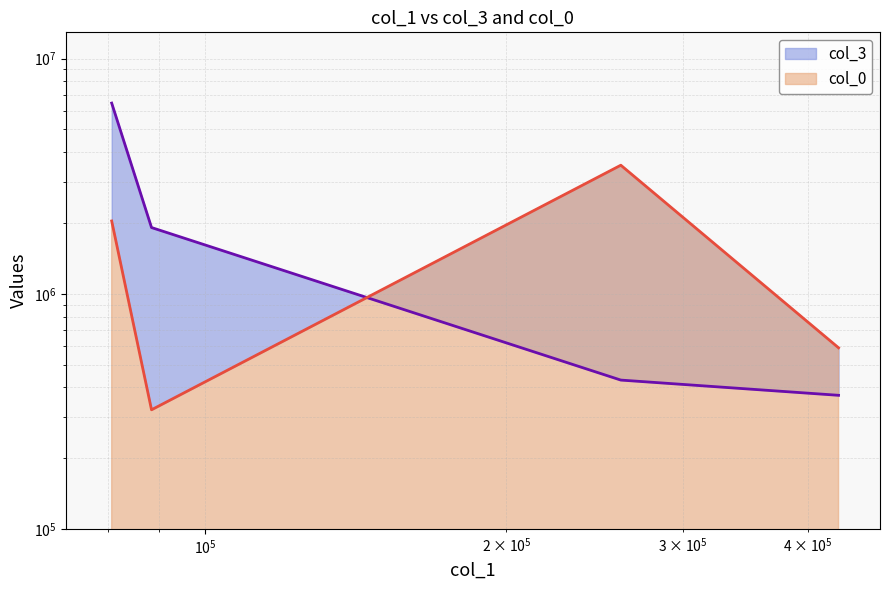

True or false: col_3 and col_0 intersect in this chart.

True